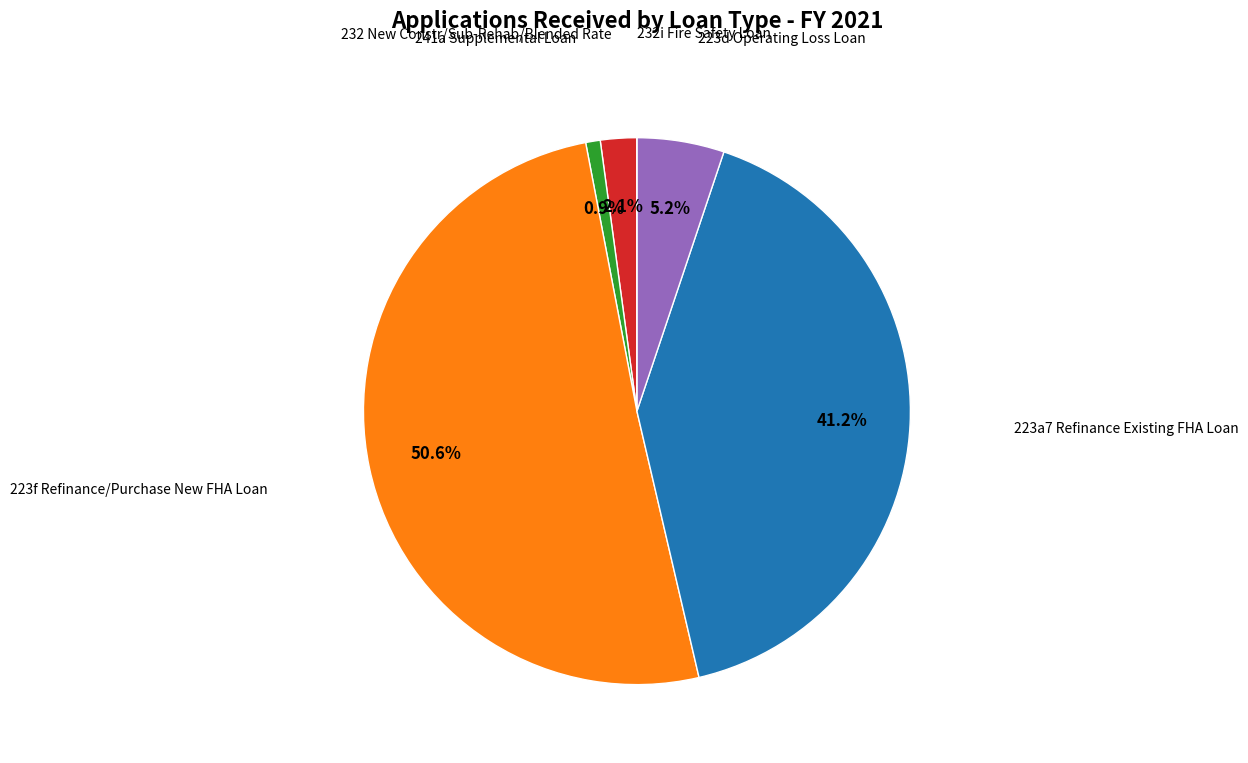

To the nearest percent, what is the average slice percentage?

17%